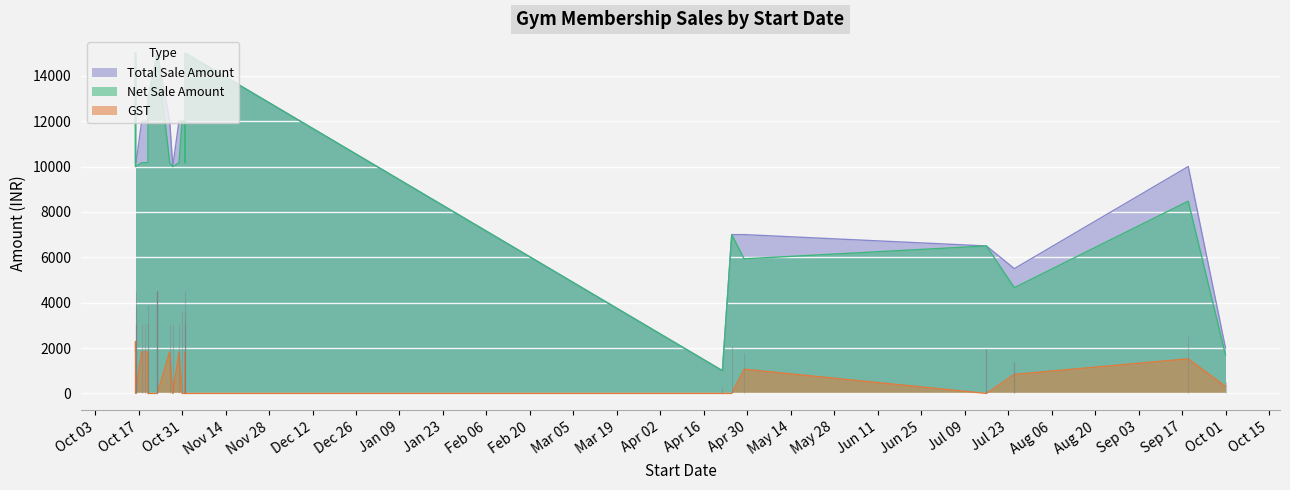

Count the number of categories in the chart.

31